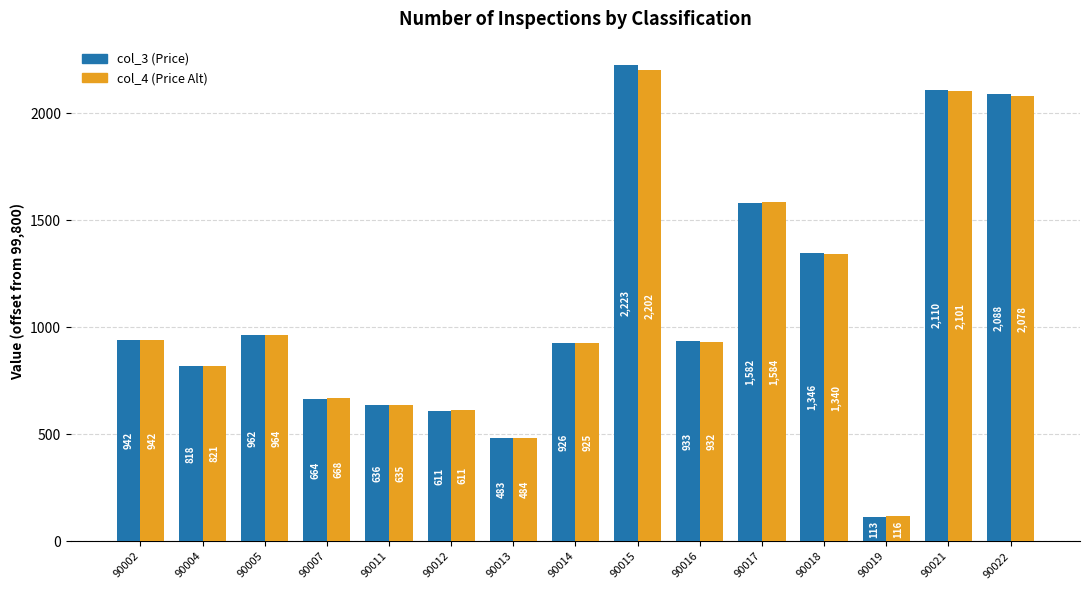

At which category is the sum across all series the highest?

90015